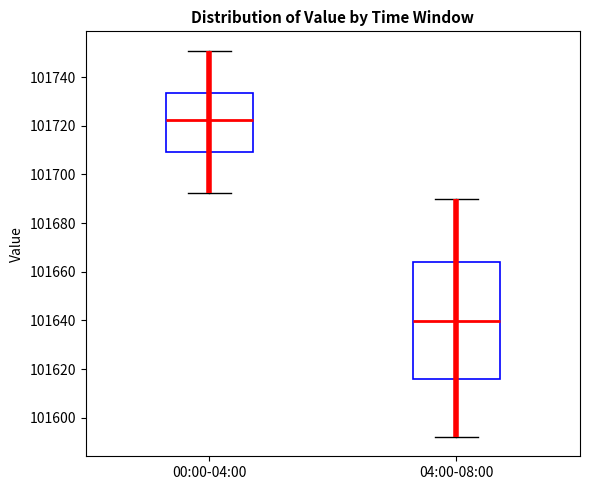

Which box has the highest median line?

00:00-04:00